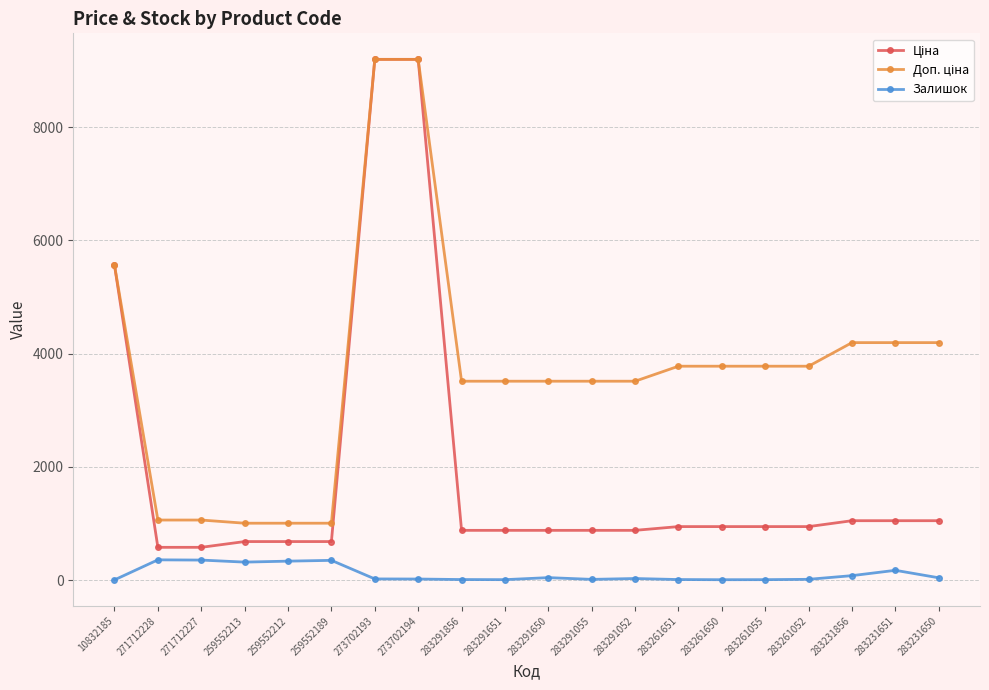

What is the total value across all series at 259552189?

2032.0